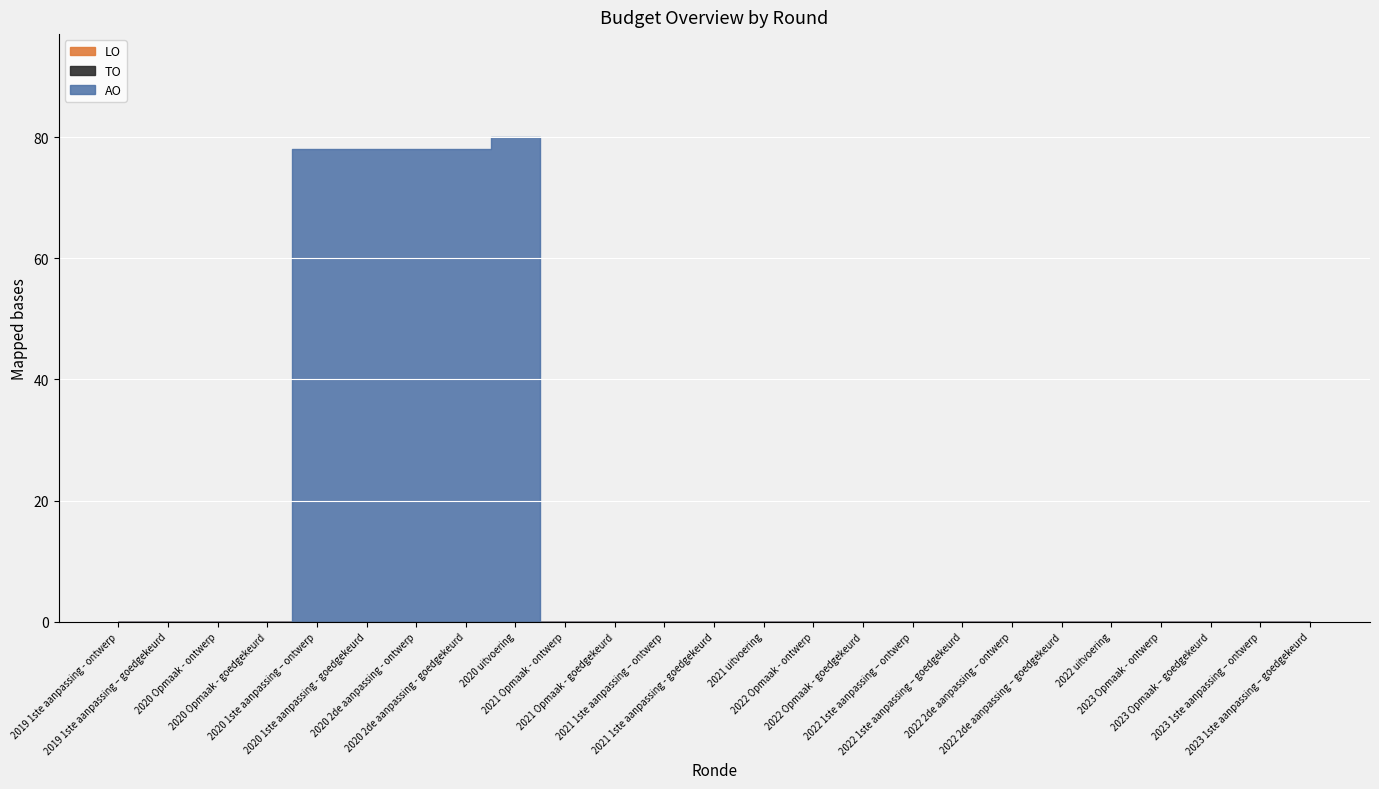

True or false: AO and LO intersect in this chart.

False